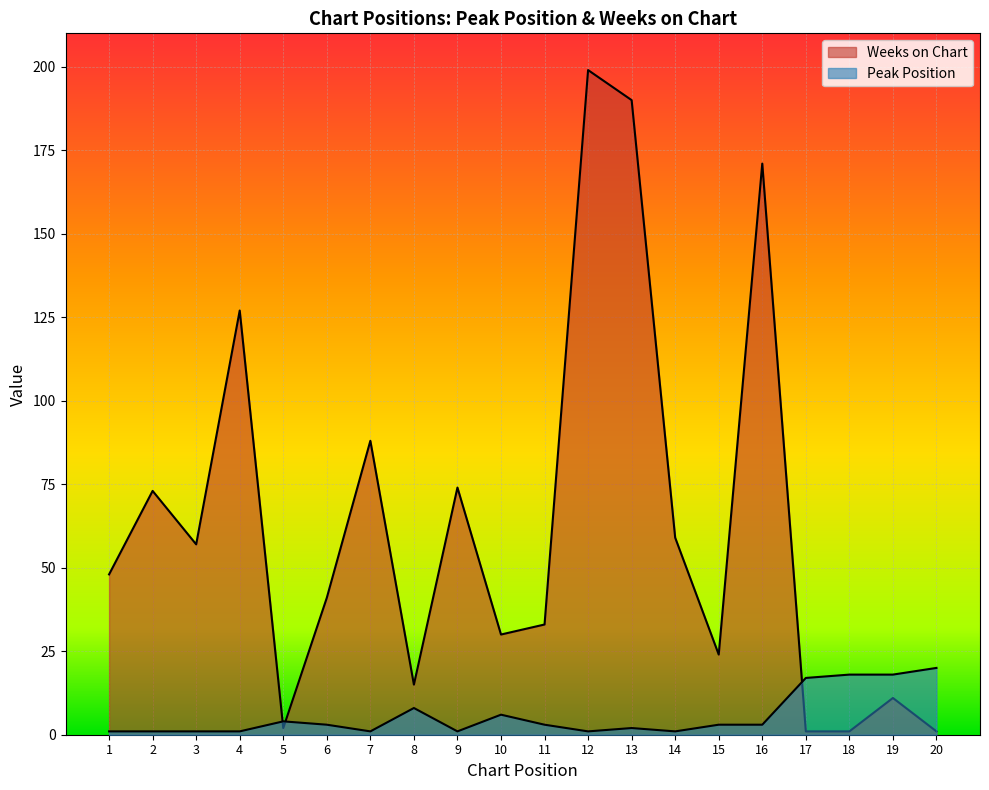

What is the value of the Weeks on Chart point at the 5th from the left?

2